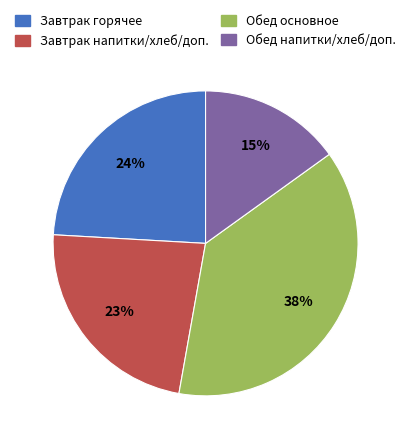

Does any single category account for the majority?

No